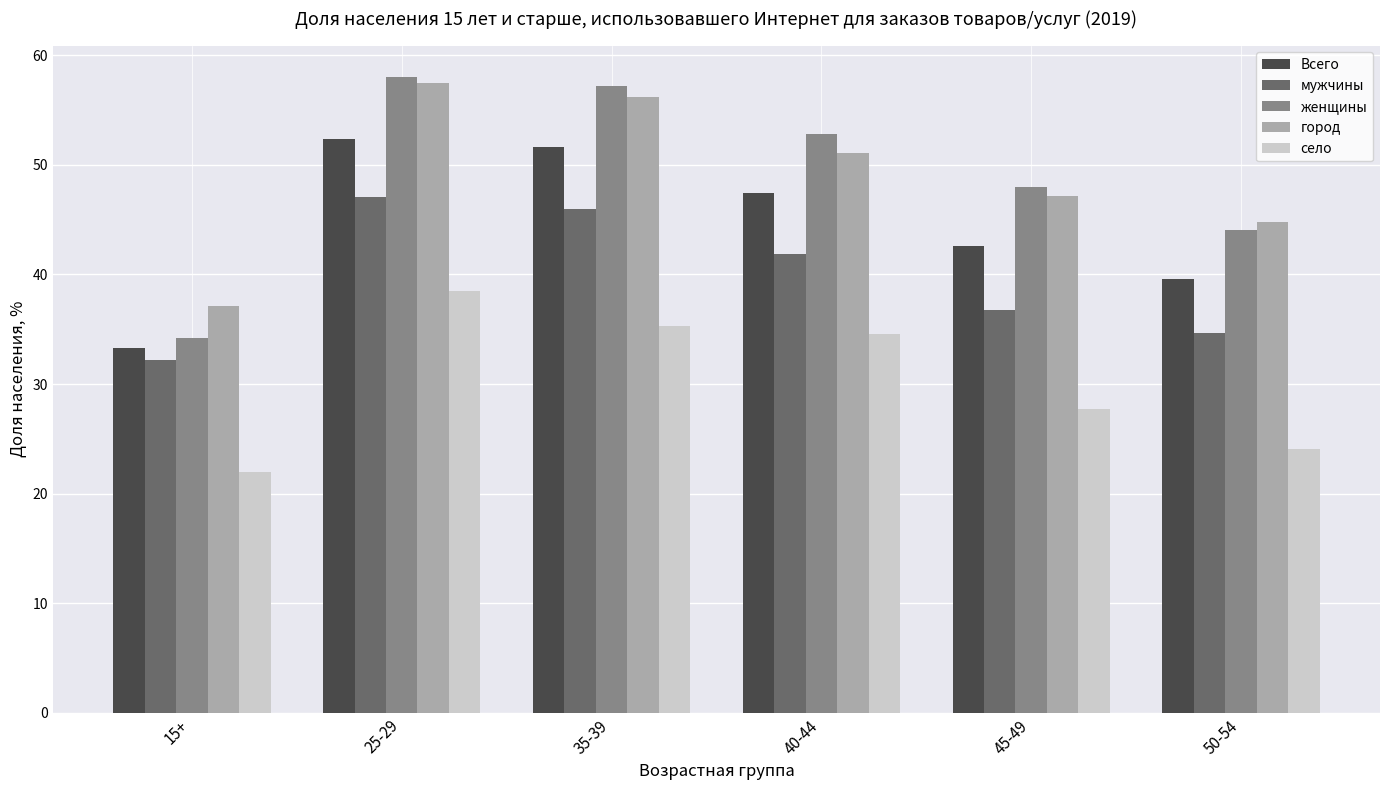

The value of мужчины at 15+ is 46.2. True or false?

False